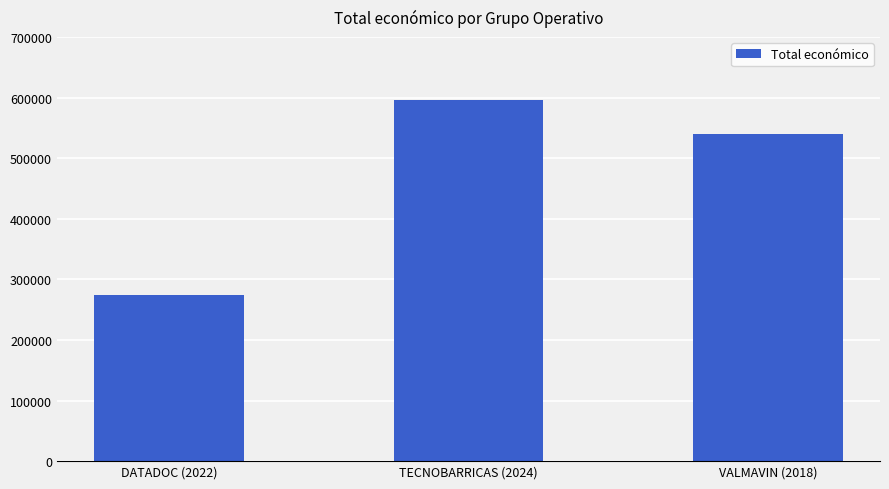

List the labels in order of value, largest first.

TECNOBARRICAS (2024), VALMAVIN (2018), DATADOC (2022)